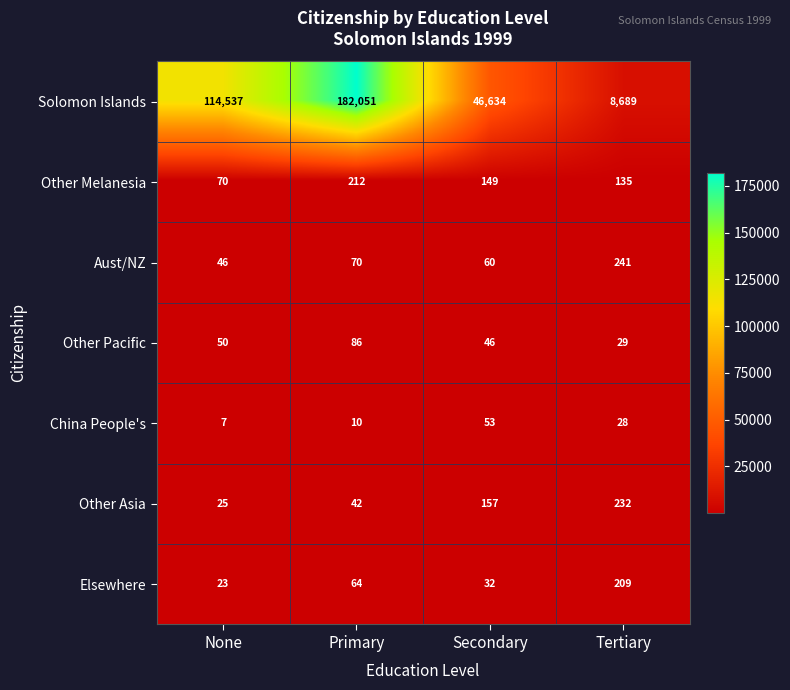

The Other Melanesia series shows 212 at Primary. True or false?

True